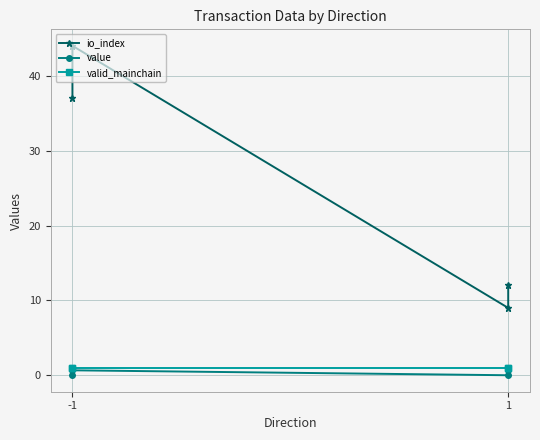

What is the value of the io_index point at the 2nd from the left?

44.0